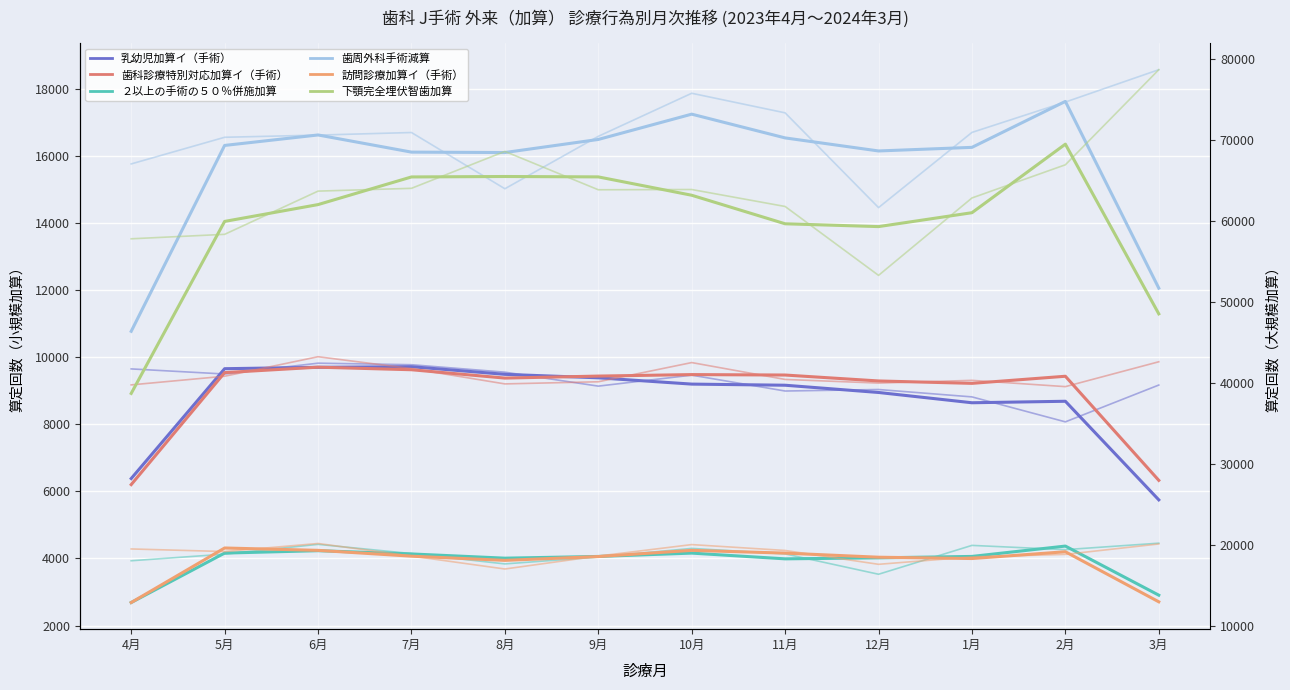

Where is 下顎完全埋伏智歯加算 nearest to the value 66001?

2月